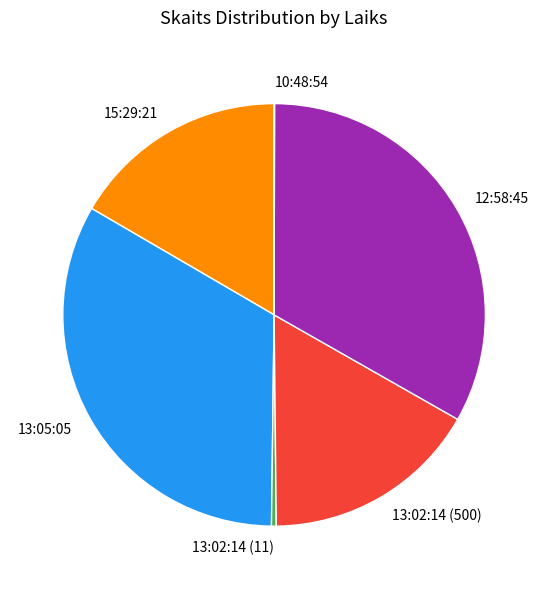

True or false: 12:58:45 accounts for 33% of the total.

True